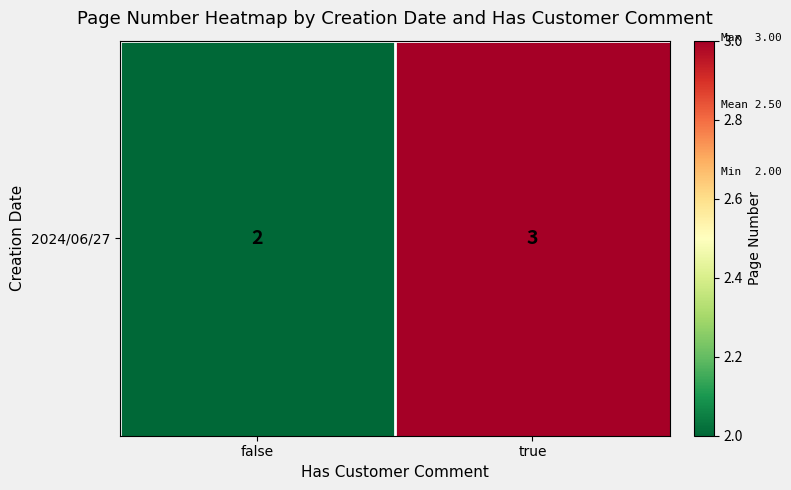

Which label corresponds to the smallest value in the chart?

false